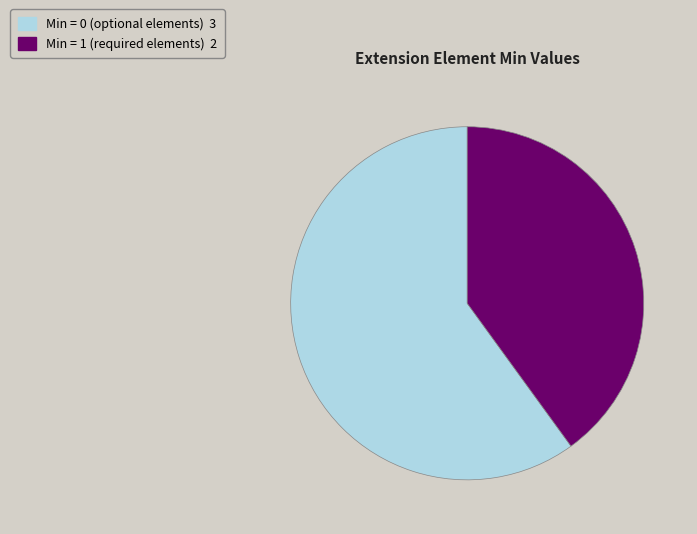

Does any single category account for the majority?

Yes